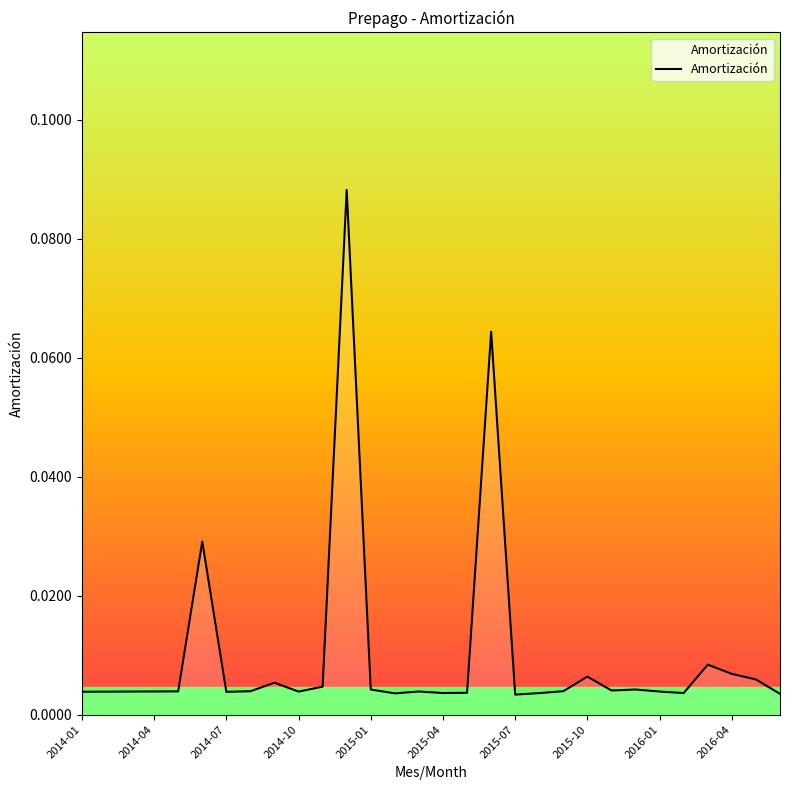

List the labels in order of value, largest first.

11, 17, 2015-04, 26, 27, 21, 28, 2016-01, 10, 23, 12, 22, 20, 2015-10, 2015-01, 2014-10, 14, 24, 2014-07, 2016-04, 2014-04, 2014-01, 2015-07, 16, 15, 25, 19, 13, 29, 18